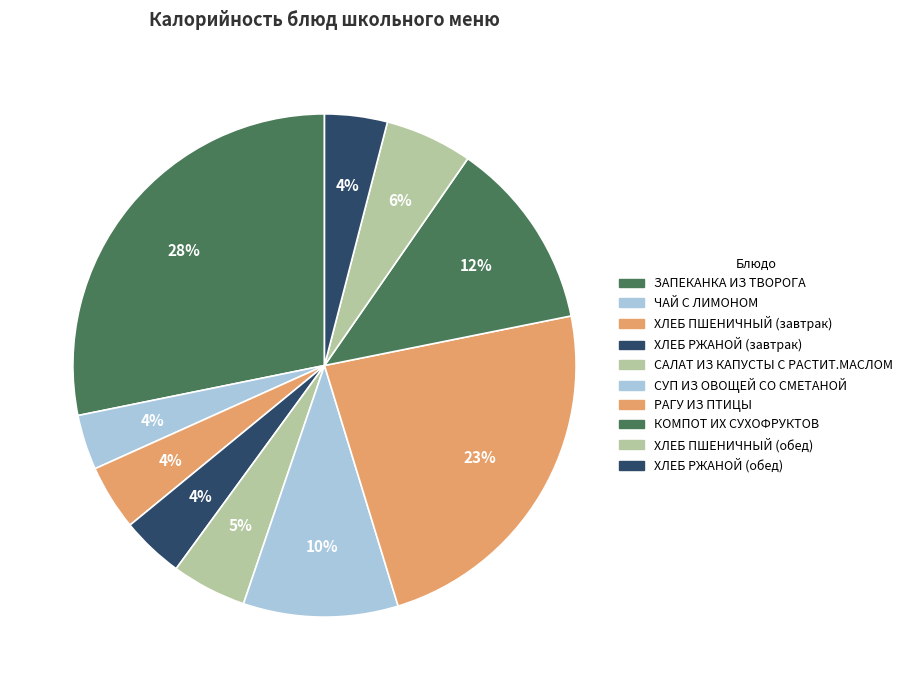

Which slice is the largest?

ЗАПЕКАНКА ИЗ ТВОРОГА